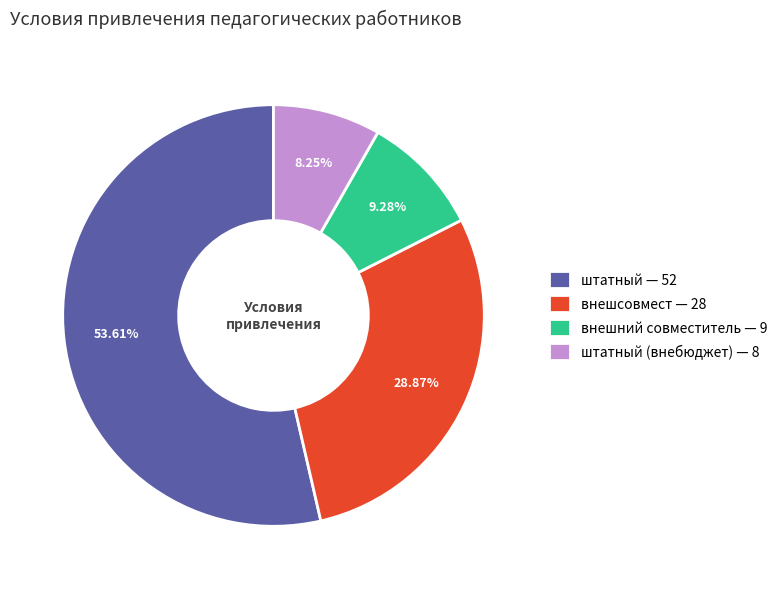

What is the smallest slice in the pie chart?

штатный (внебюджет) — 8